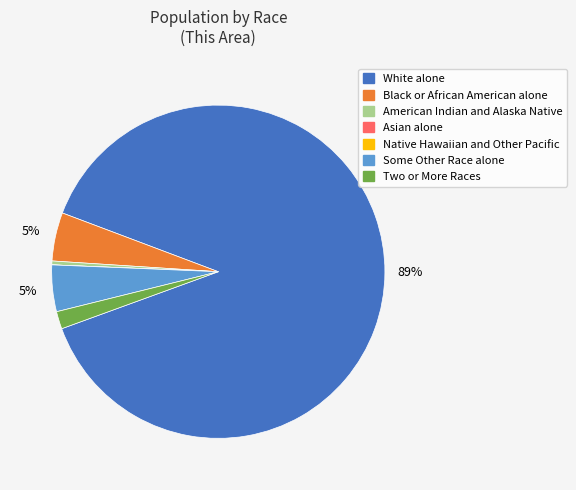

Is there a majority slice in this chart?

Yes